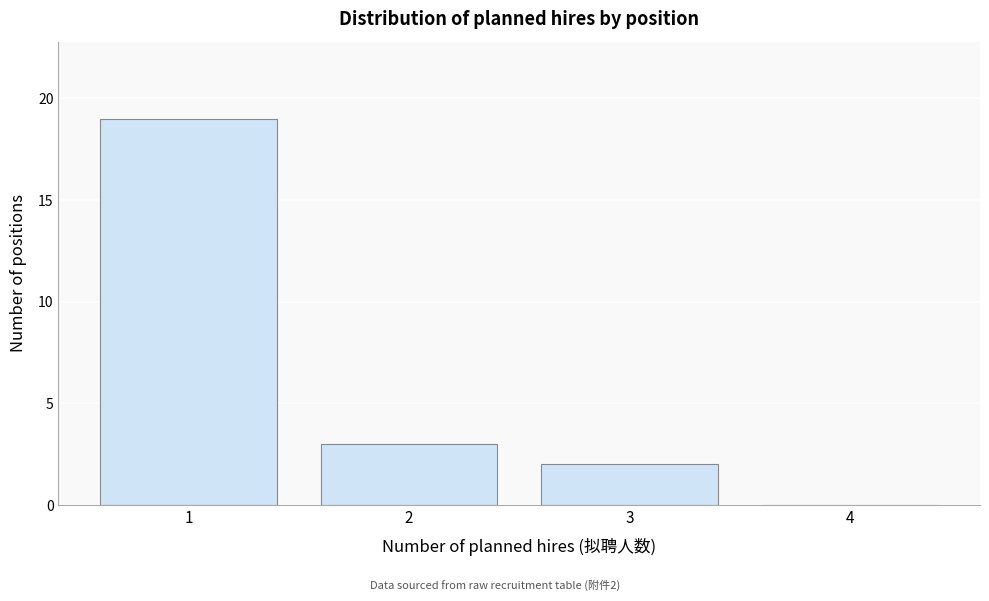

Over which range of the x-axis is the bar tallest?

0.5 to 1.5